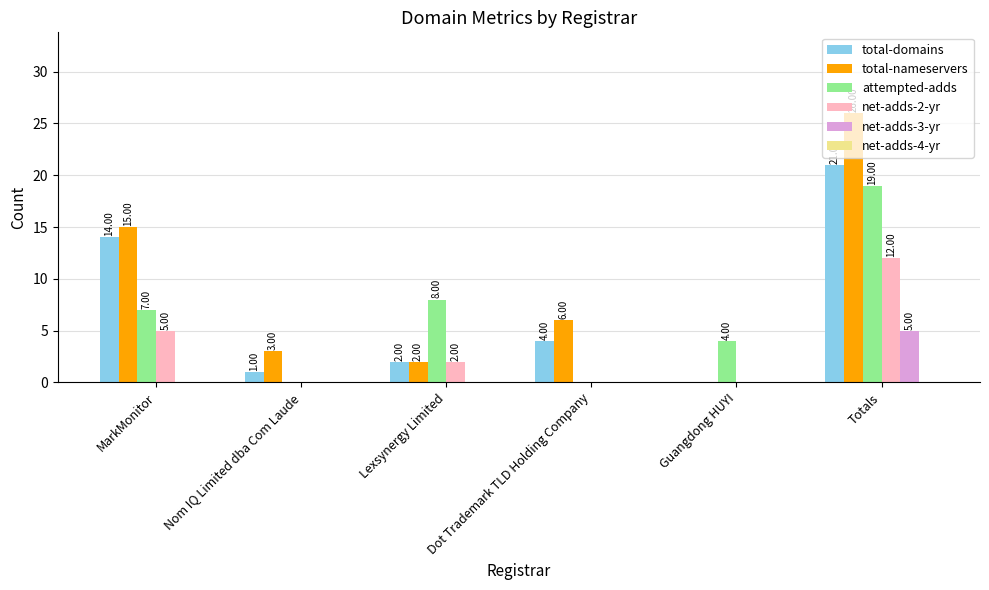

Which category has the highest value across all series?

Totals